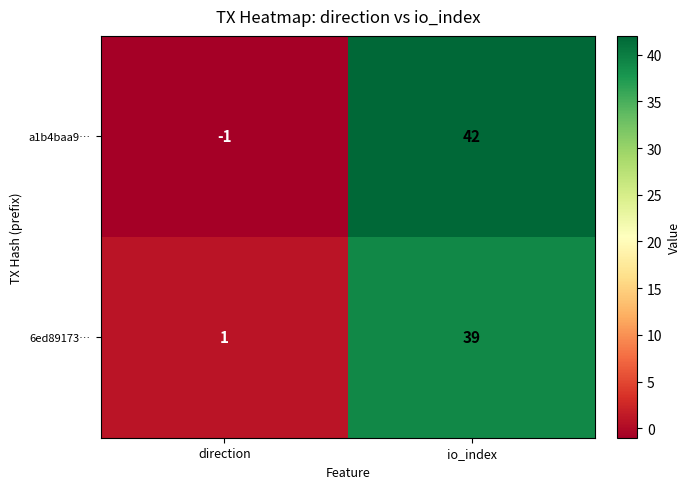

How many distinct data groups are displayed?

2